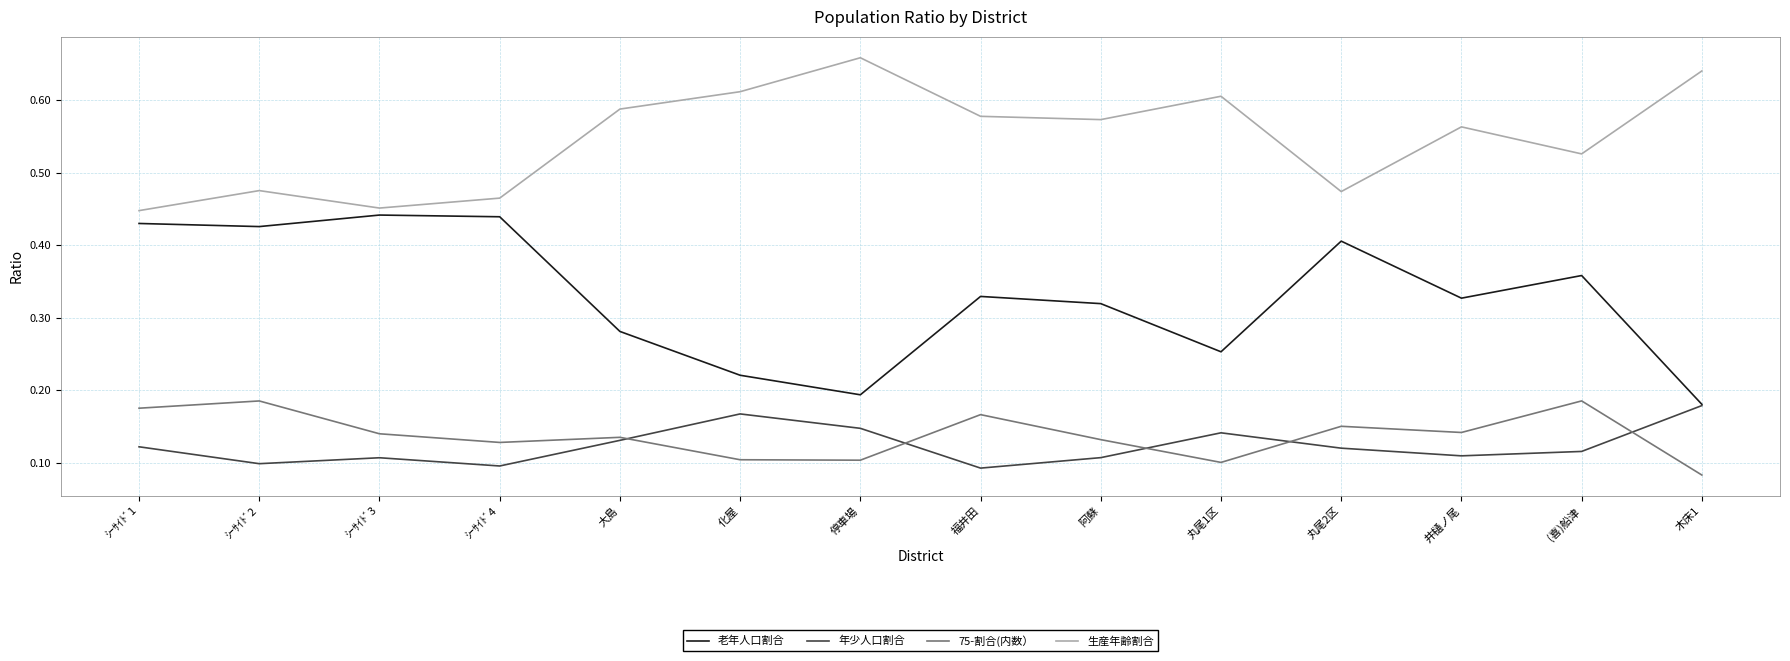

What position from the right is 福井田?

7